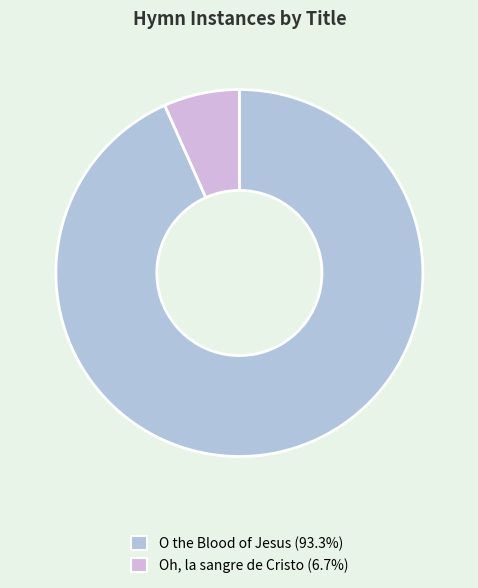

How many segments does this pie chart have?

2